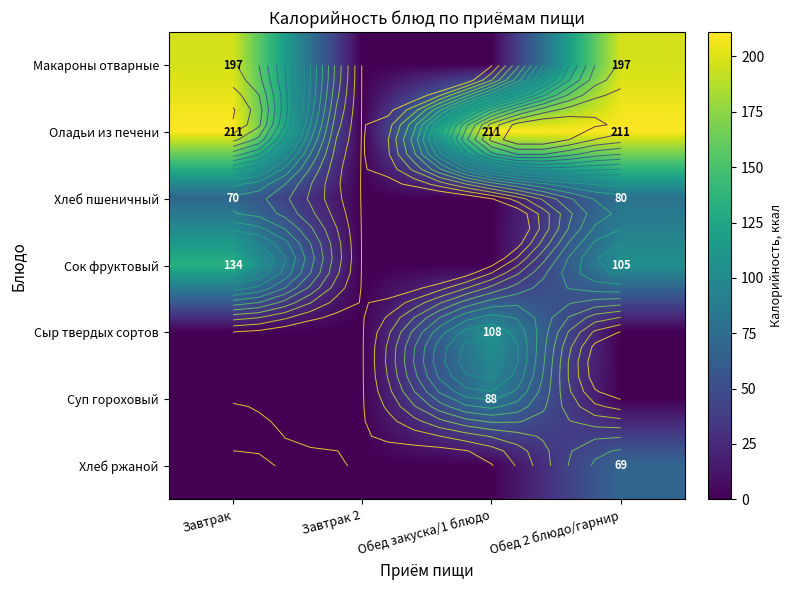

Is the value of Оладьи из печени at Завтрак greater than the value of Макароны отварные at Обед 2 блюдо/гарнир?

Yes